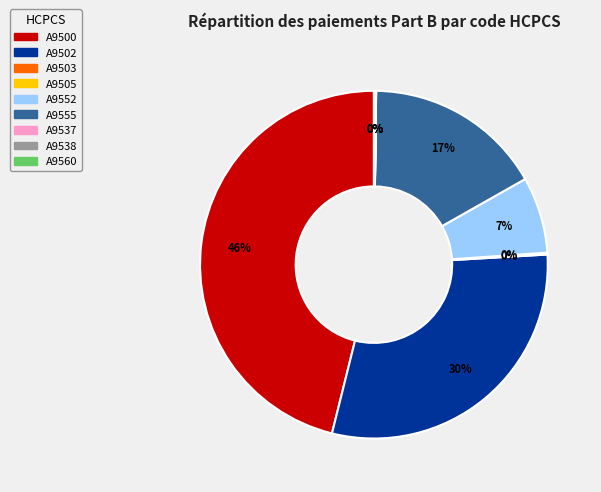

Is it true that A9555 is 17% of the pie?

True